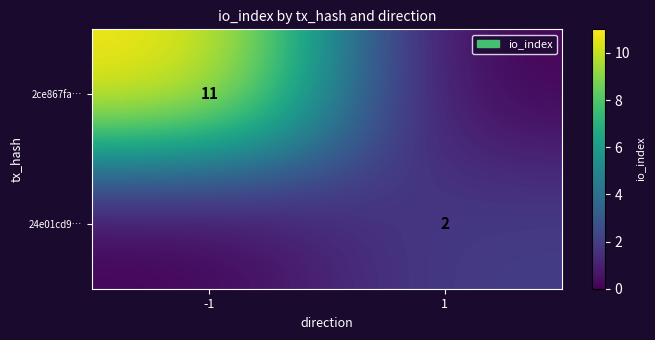

The value of 2ce867fa… at -1 is 11. True or false?

True